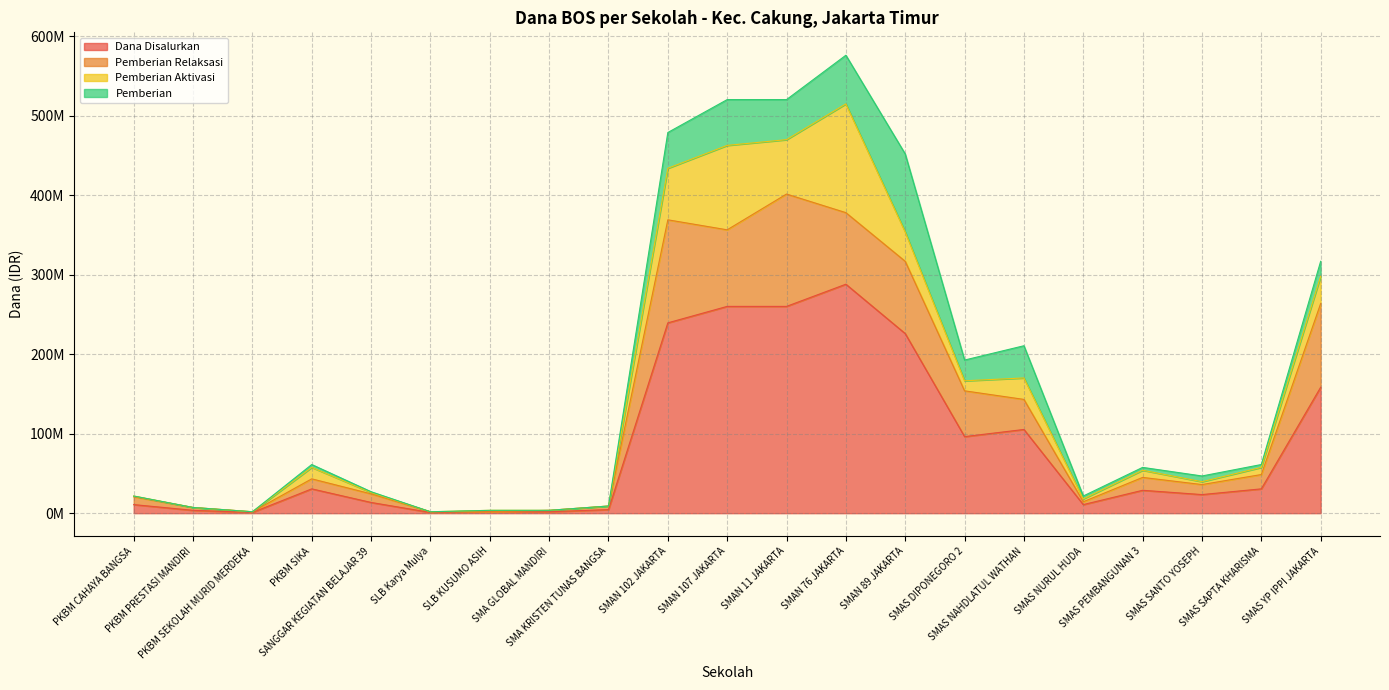

Which series has the largest total across all categories?

Dana Disalurkan